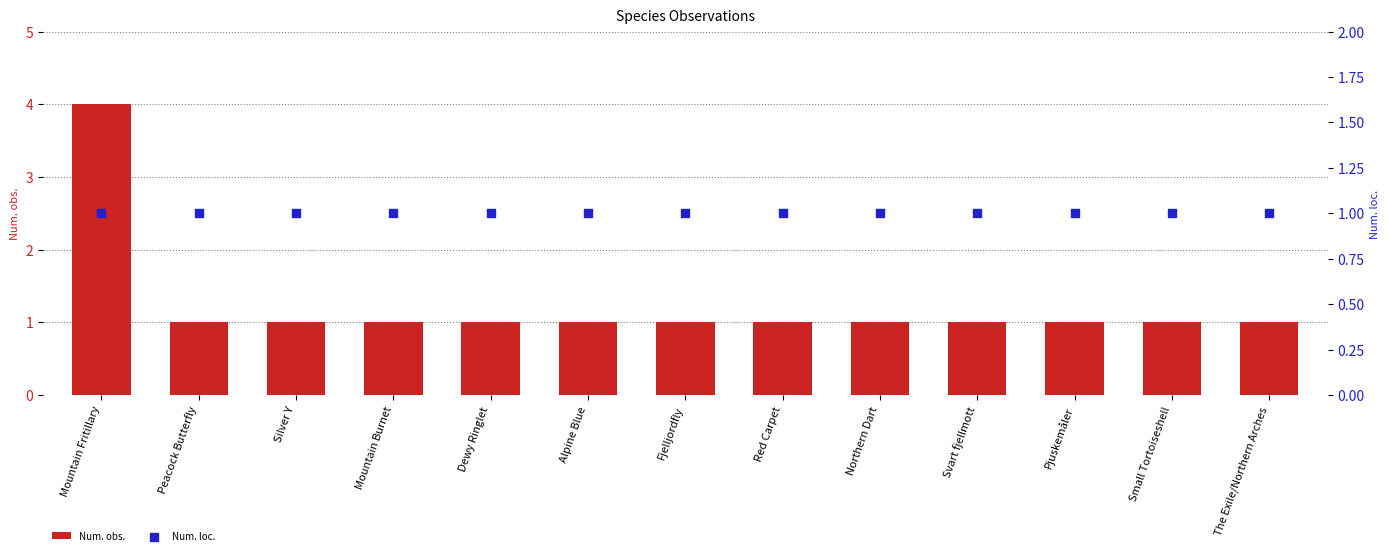

Which series contains the highest Y value?

Num. obs.